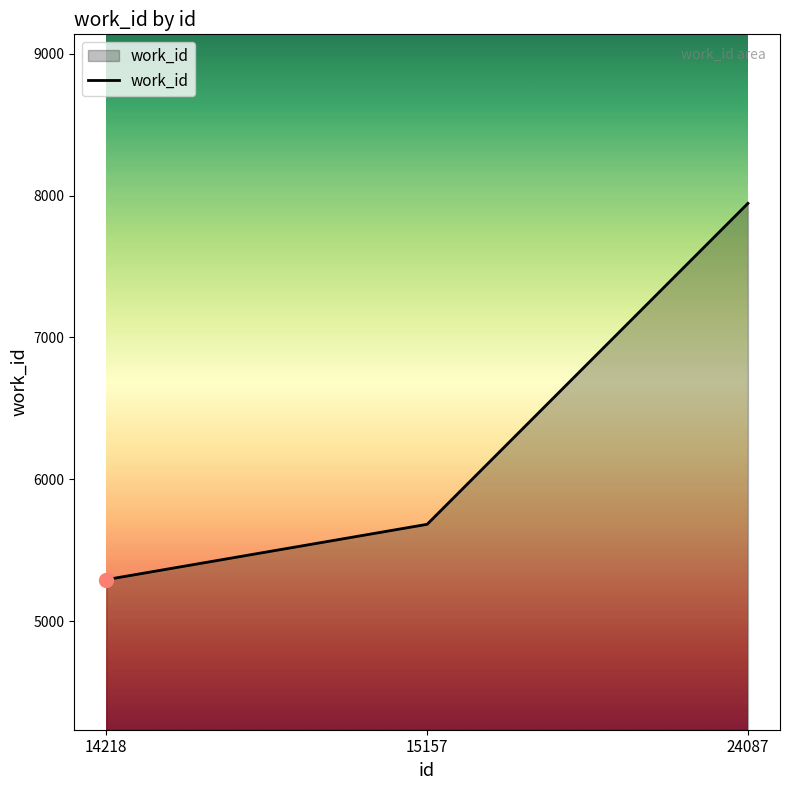

The value at 14218 is 5292. True or false?

True